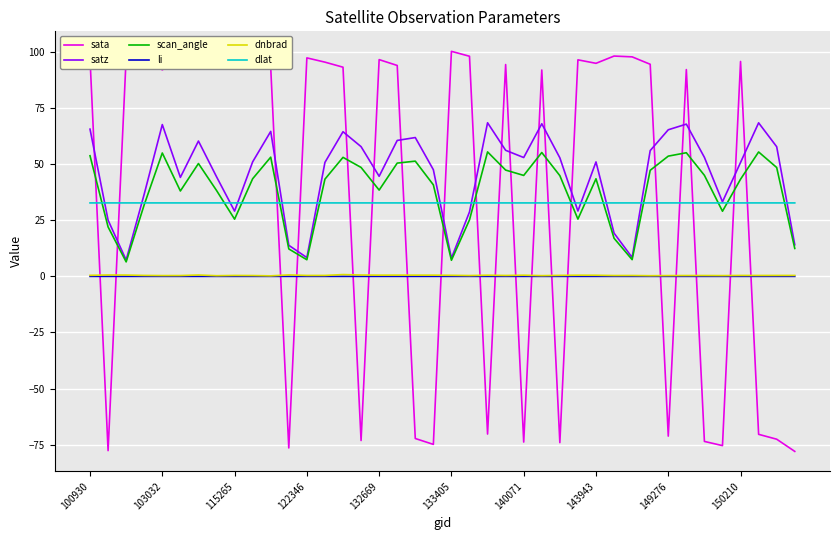

What is the minimum value for dlat?

32.7